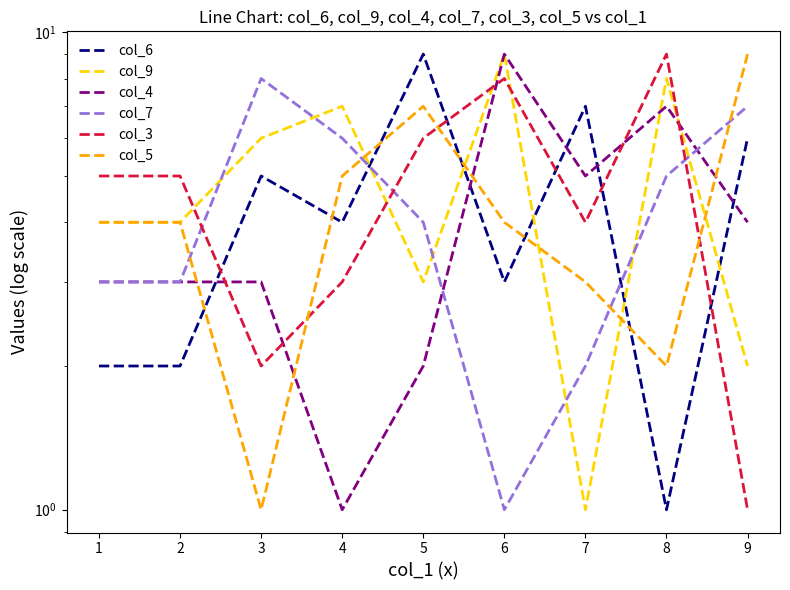

How many times do col_9 and col_3 cross each other?

5